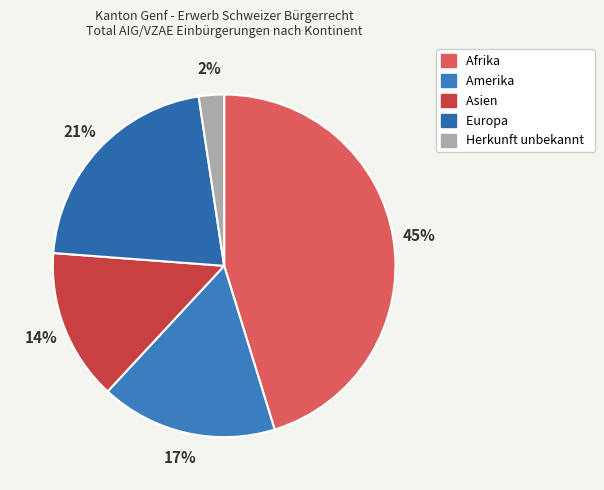

What percentage is the Europa slice, to the nearest percent?

21%